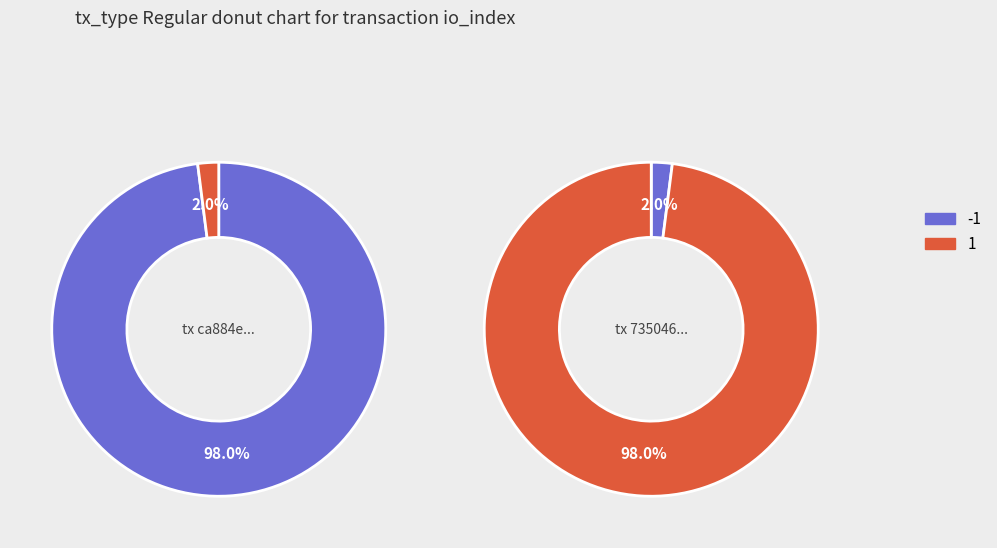

Which slice represents more than half of the pie?

direction: -1